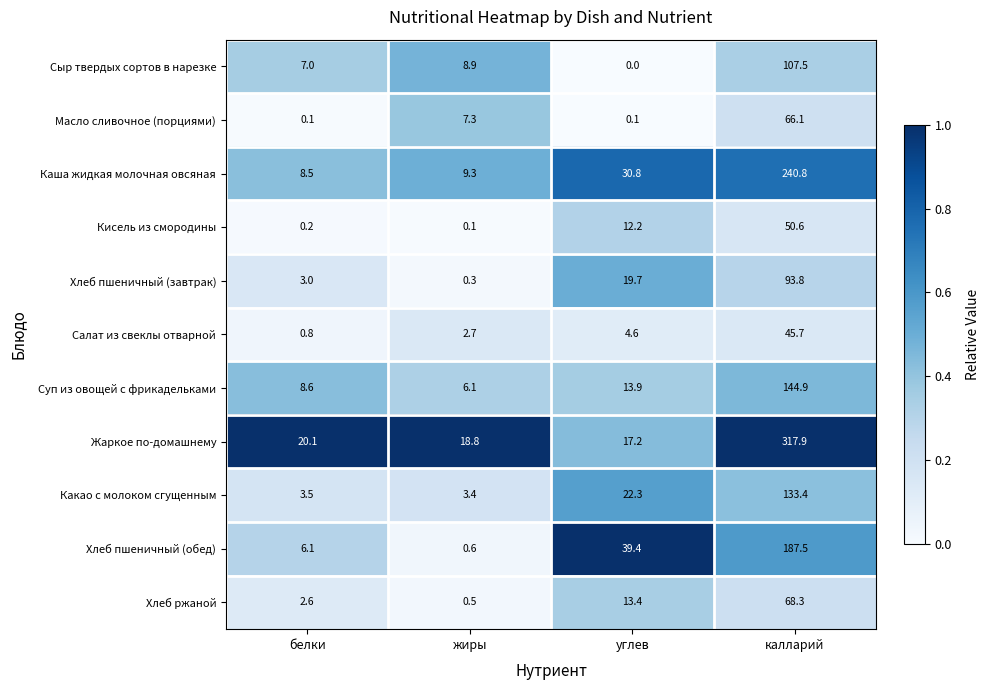

Is the value of Кисель из смородины at углев greater than the value of Суп из овощей с фрикадельками at углев?

No